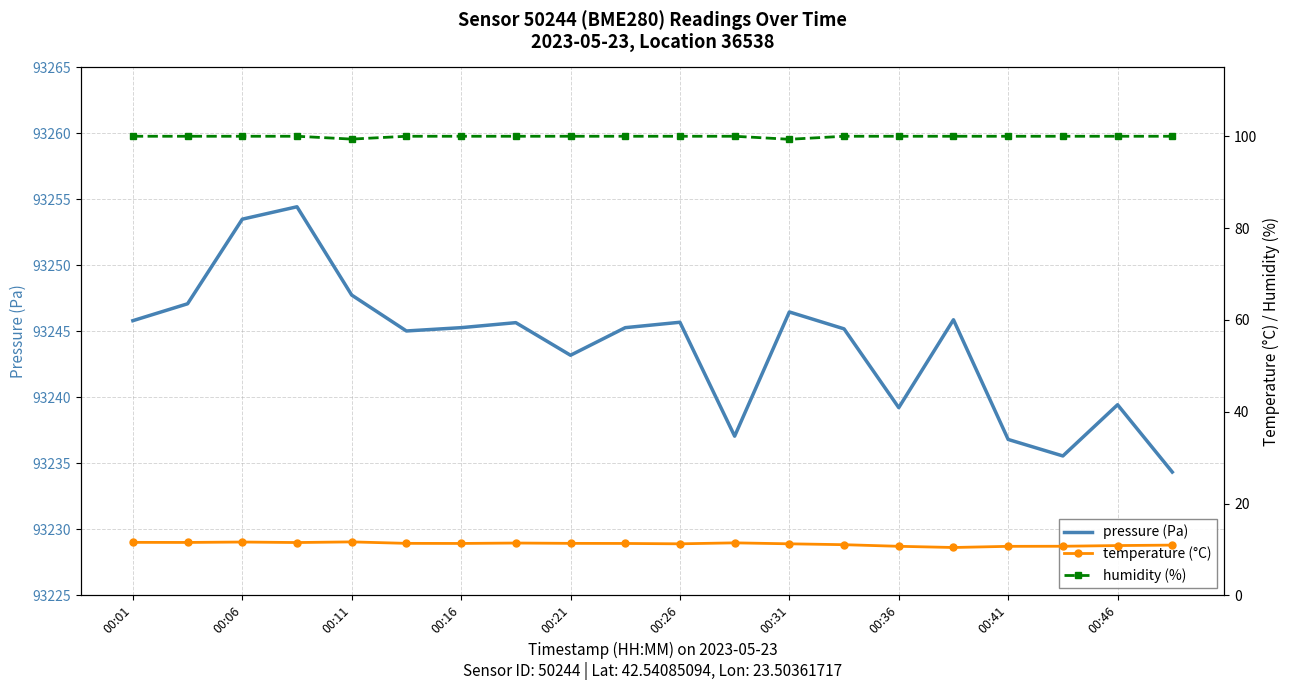

True or false: temperature (°C) and humidity (%) cross at least once.

False